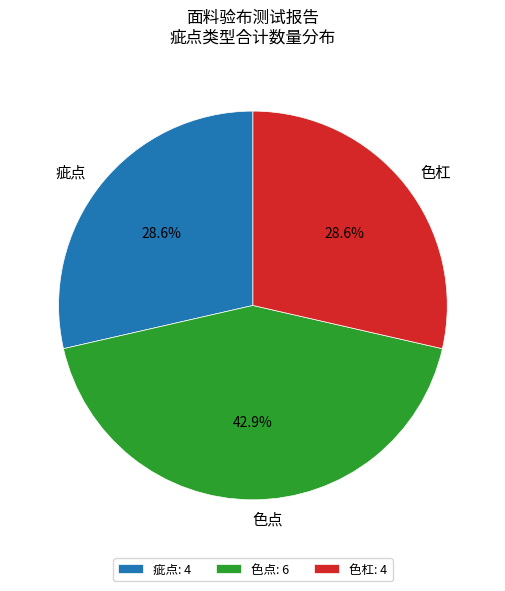

The 色点 slice represents 43% of the pie. True or false?

True